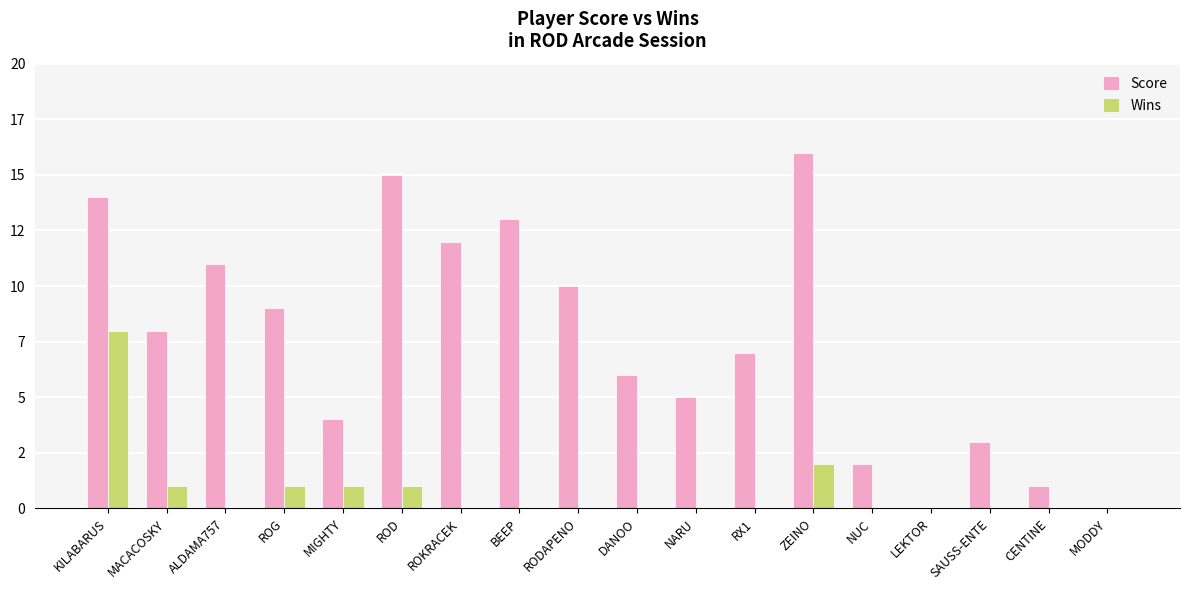

What are all the series names shown in the legend?

Score, Wins